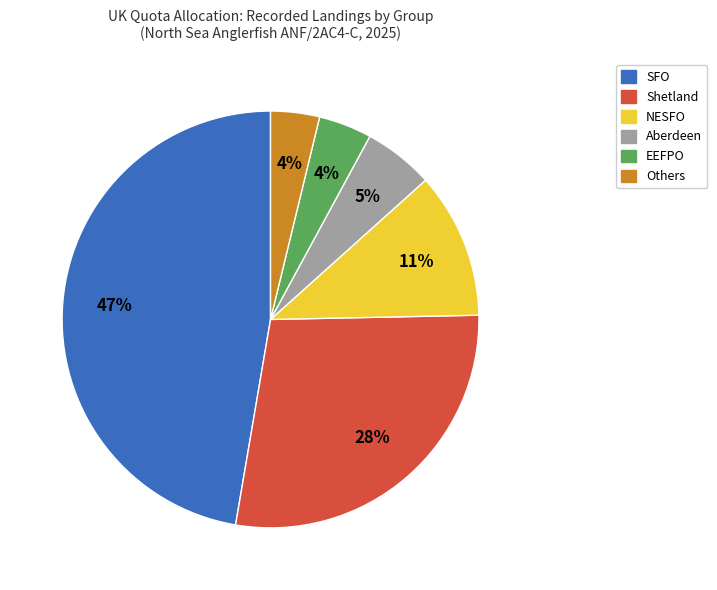

Does any single category account for the majority?

No